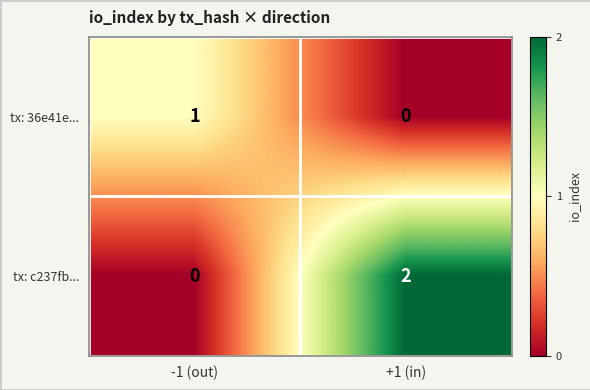

Between -1 (out) and +1 (in), which series saw the biggest shift?

tx: c237fb...